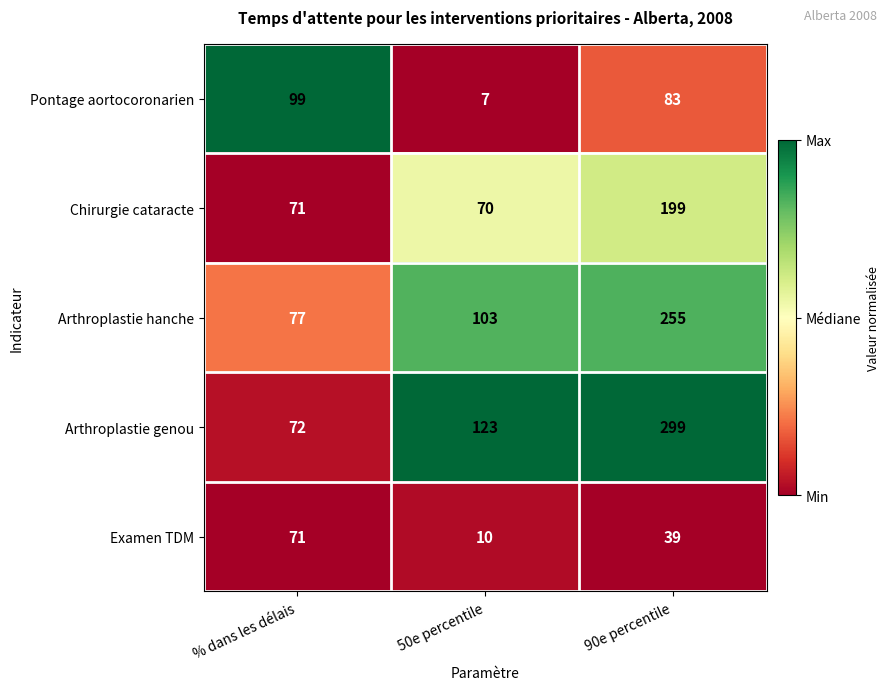

What is the average value of the Pontage aortocoronarien series?

63